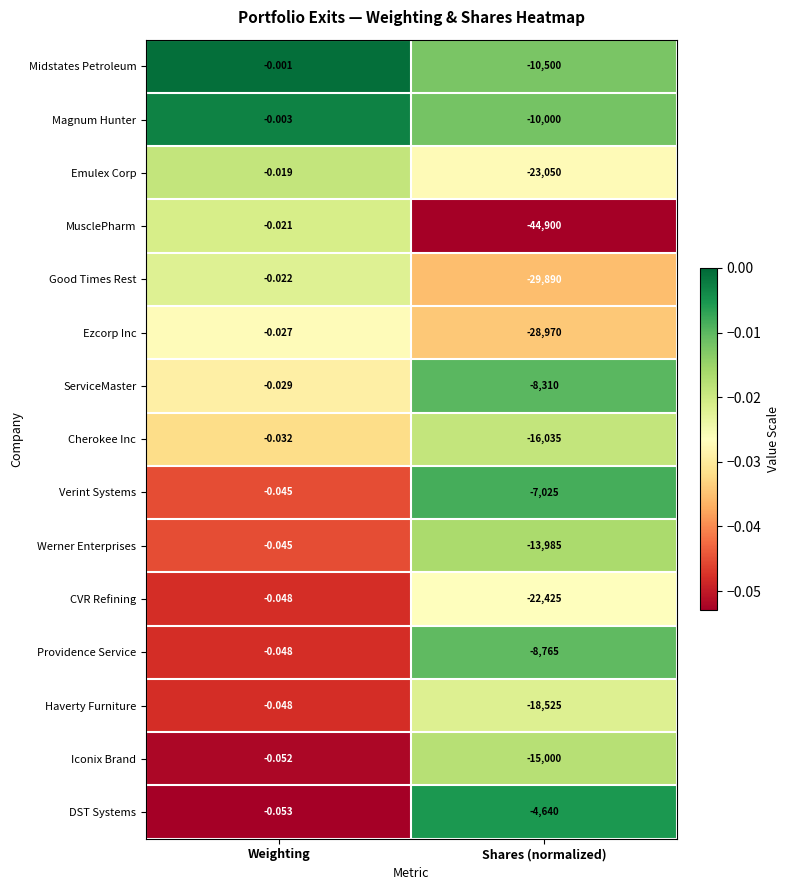

List the labels in order of Verint Systems value, smallest first.

Shares (normalized), Weighting